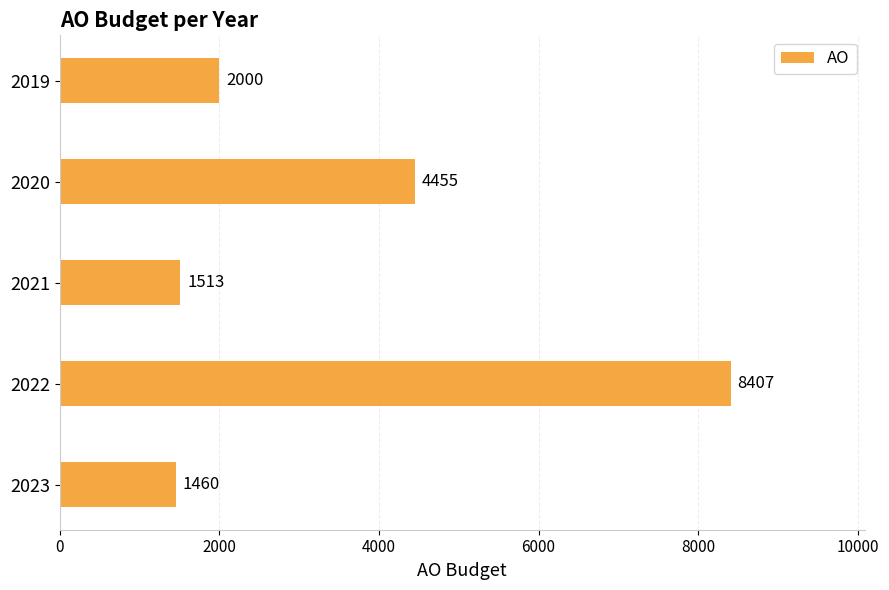

What is the ratio of the value at 2022 to the value at 2021?

5.6